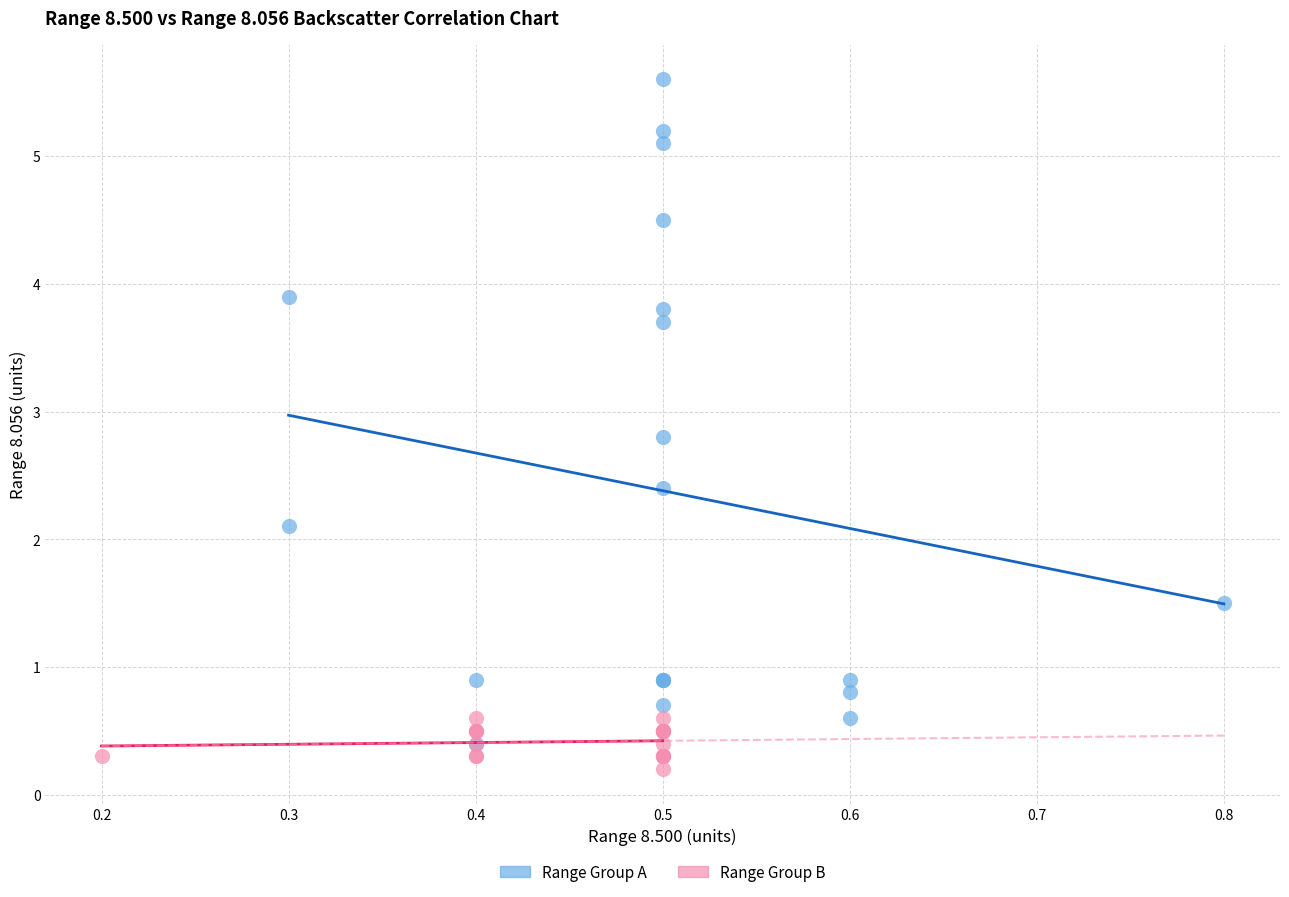

Which series has the widest spread of Y values?

Range Group A